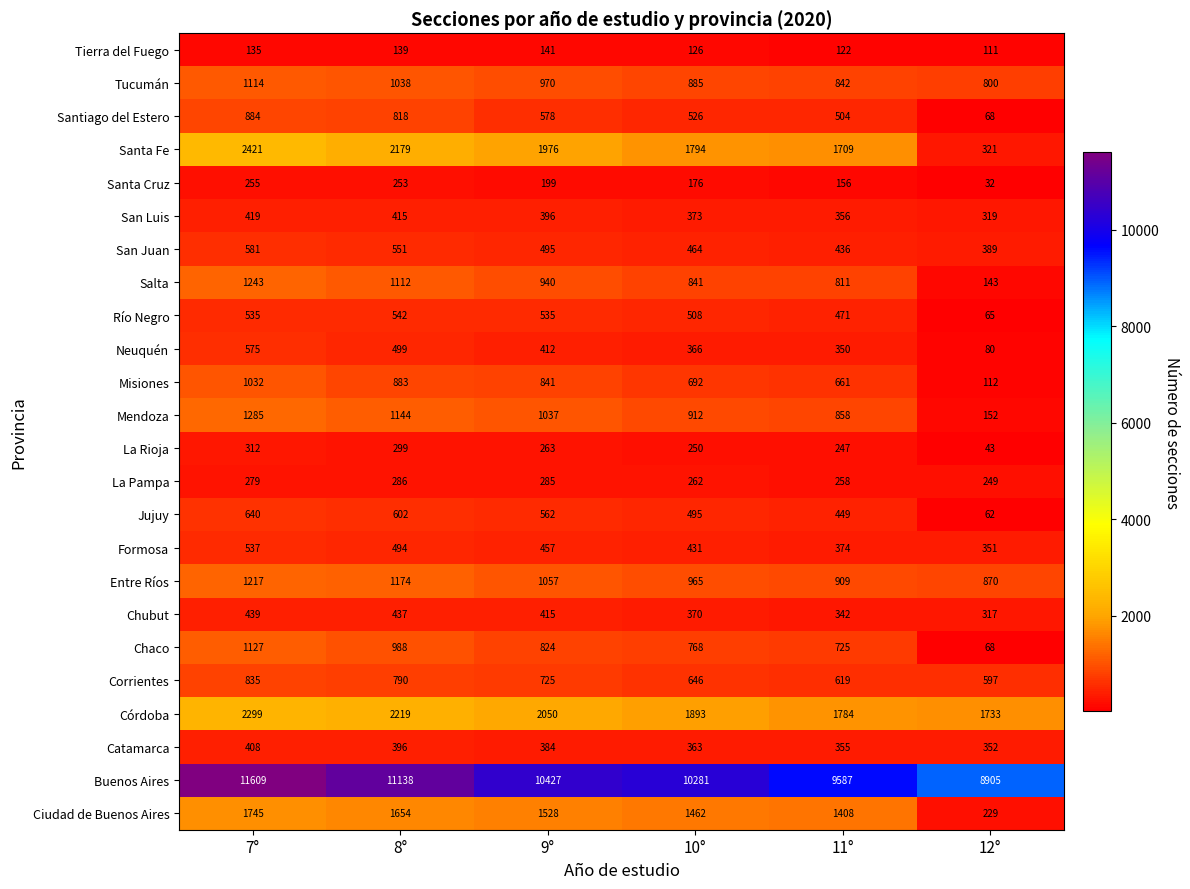

At how many categories does at least one series exceed 1380?

6